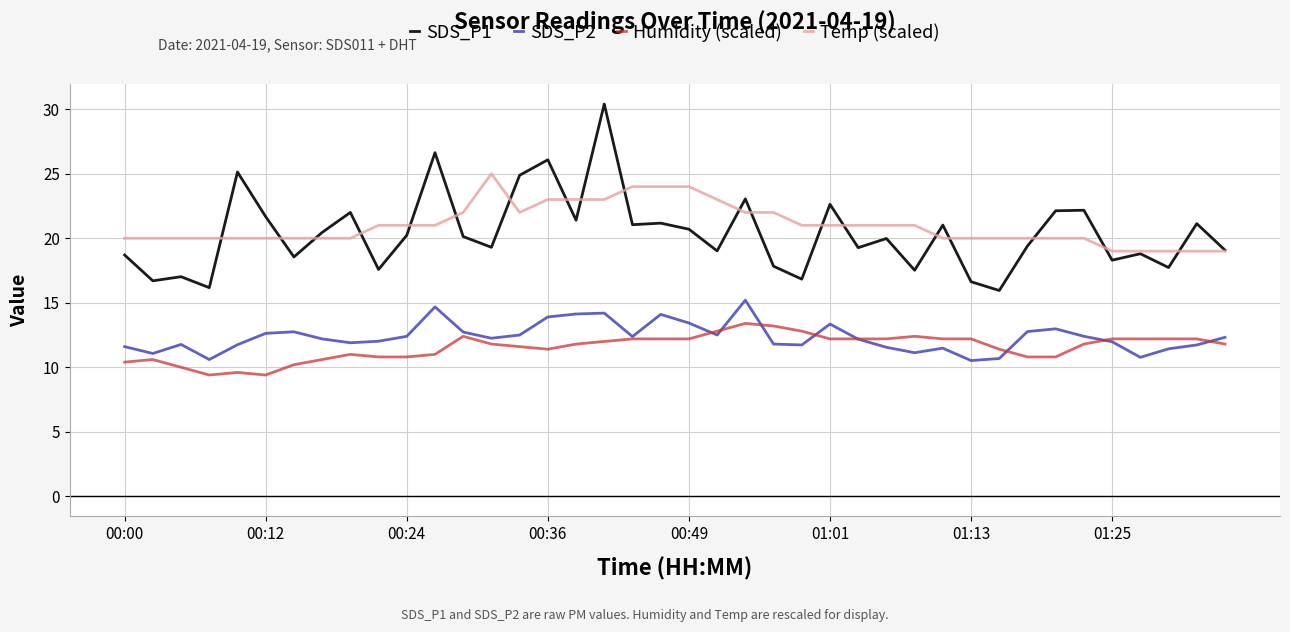

True or false: Temp (scaled) and Humidity (scaled) intersect in this chart.

False